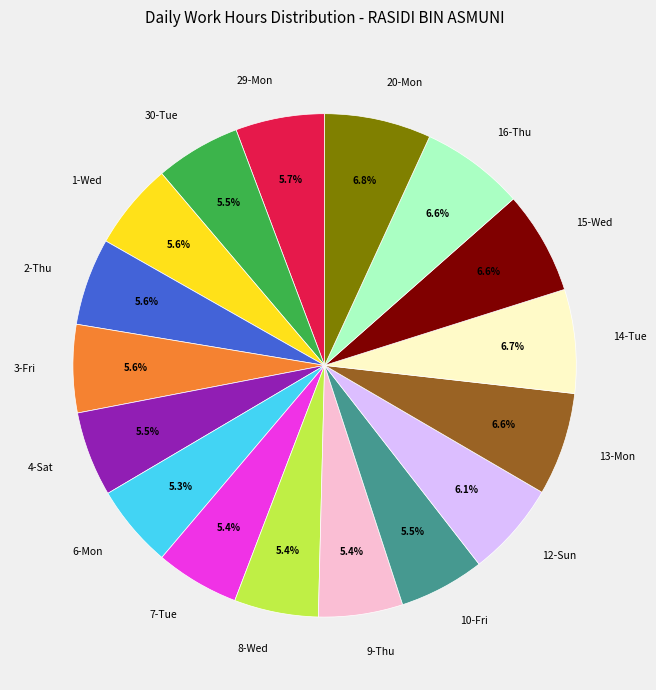

What portion of the pie excludes 15-Wed?

93.4%